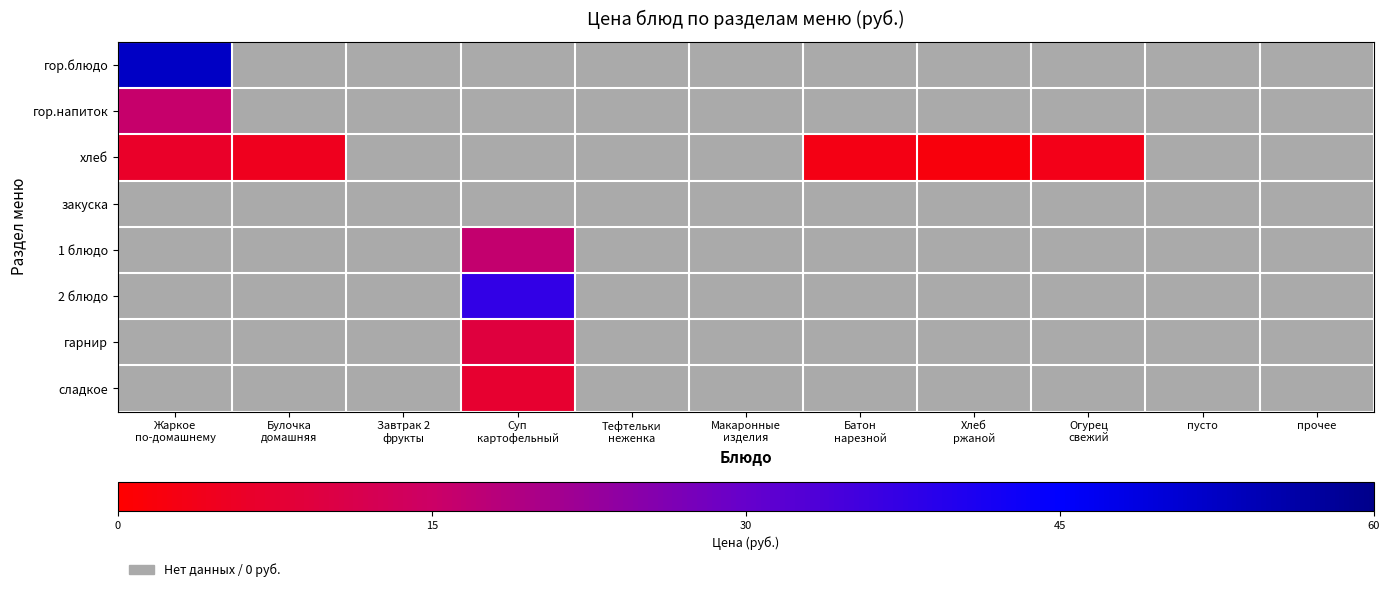

What is the maximum value shown in the chart?

52.4